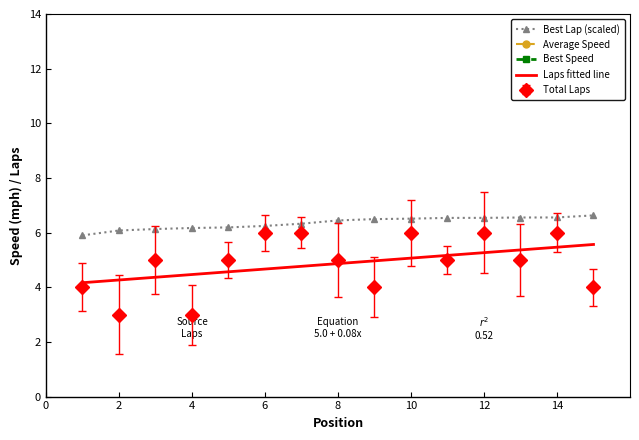

What is the maximum value for Best Lap (scaled)?

6.6